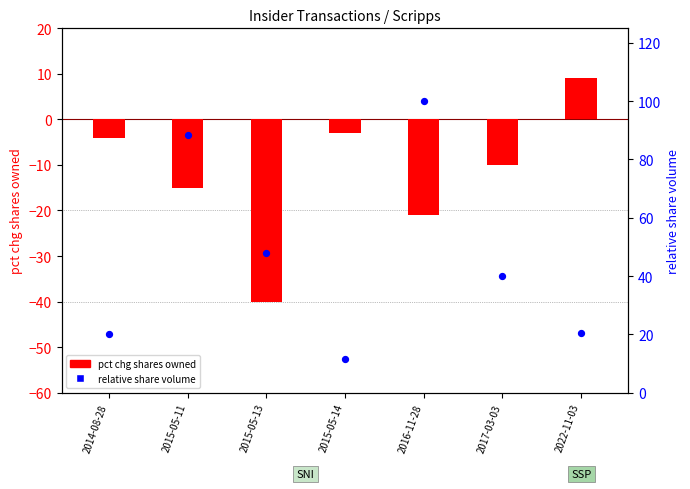

What is the total value across all series at 2016-11-28?

79.0